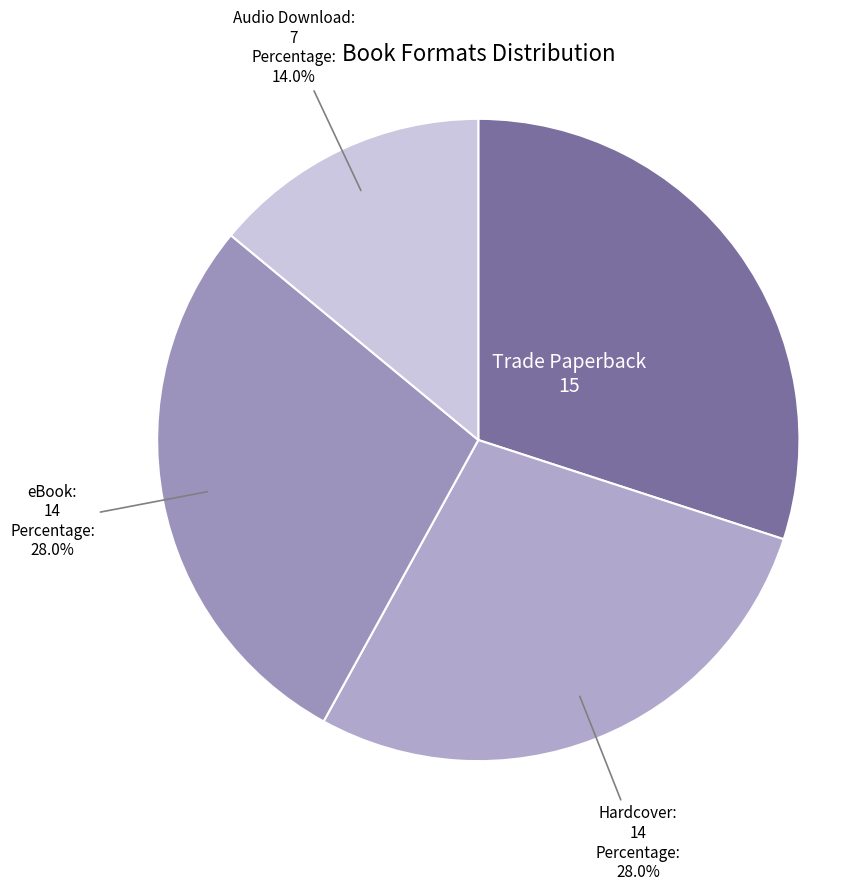

How many slices are in this pie chart?

4